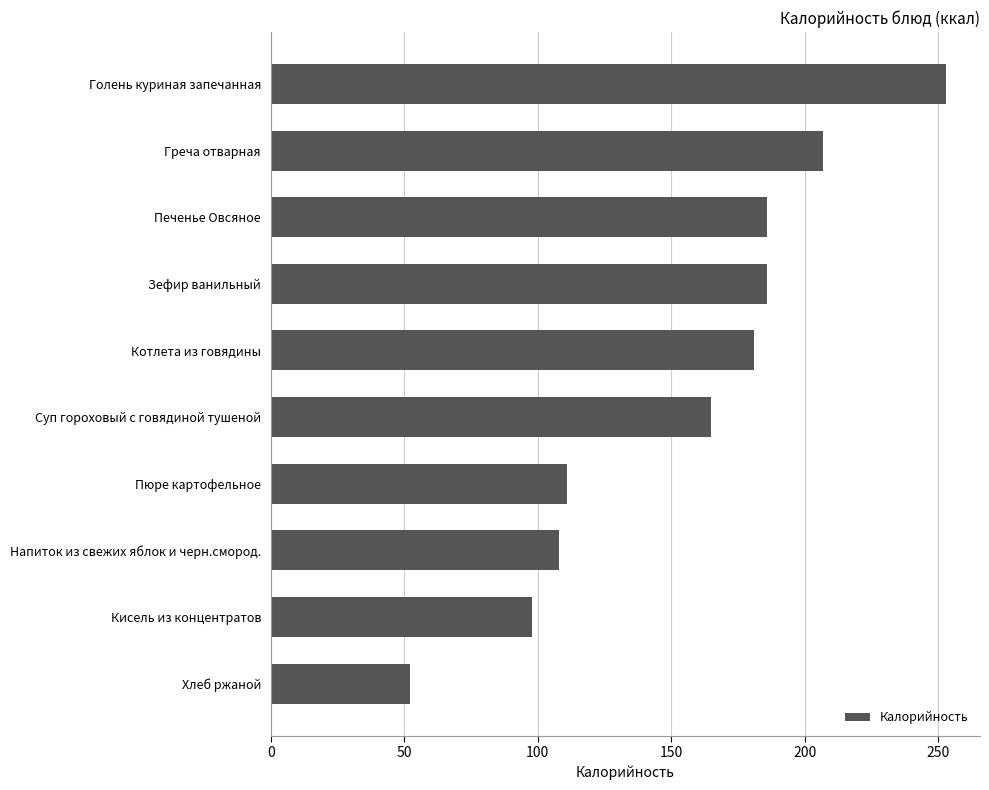

What is the difference between the maximum and minimum values?

201